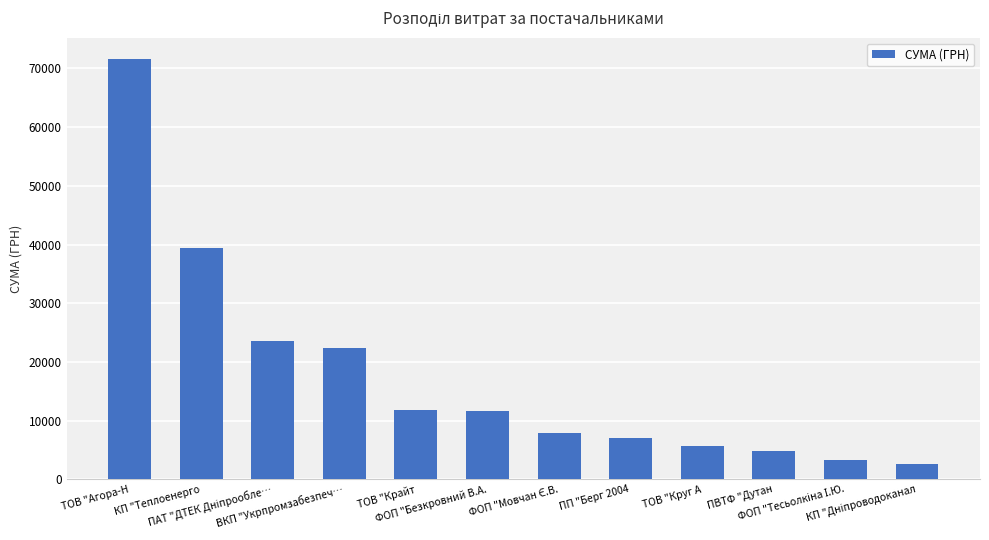

Count the number of data series in this chart.

1